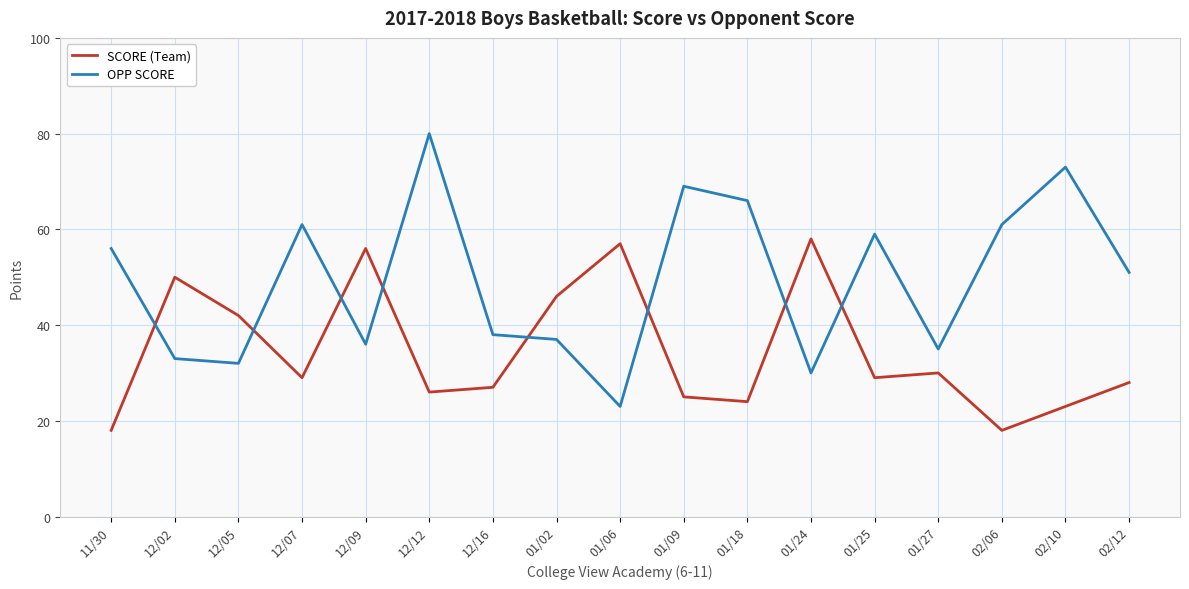

At which category does OPP SCORE reach its first local peak?

12/07